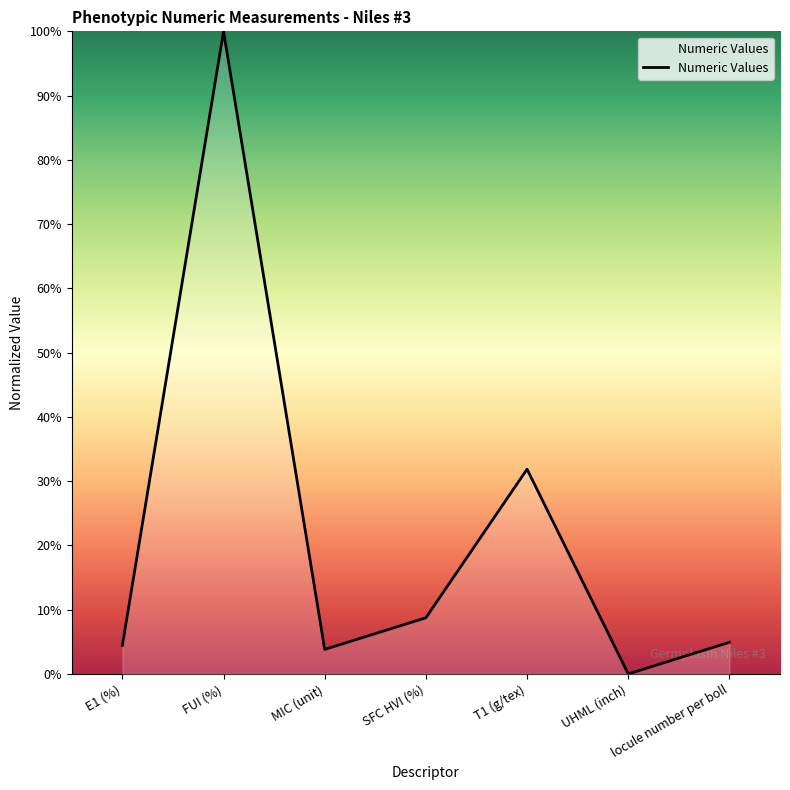

Reading left to right, list all the values displayed in this chart.

E1 (%)=4.4	FUI (%)=100.0	MIC (unit)=3.8	SFC HVI (%)=8.7	T1 (g/tex)=31.9	UHML (inch)=0.0	locule number per boll=4.9